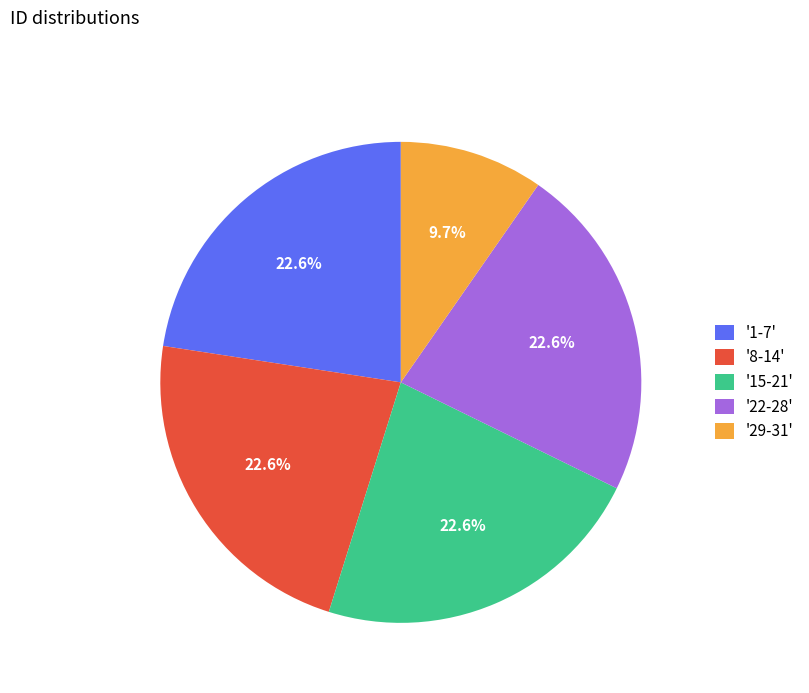

Which slice is the smallest?

'29-31'